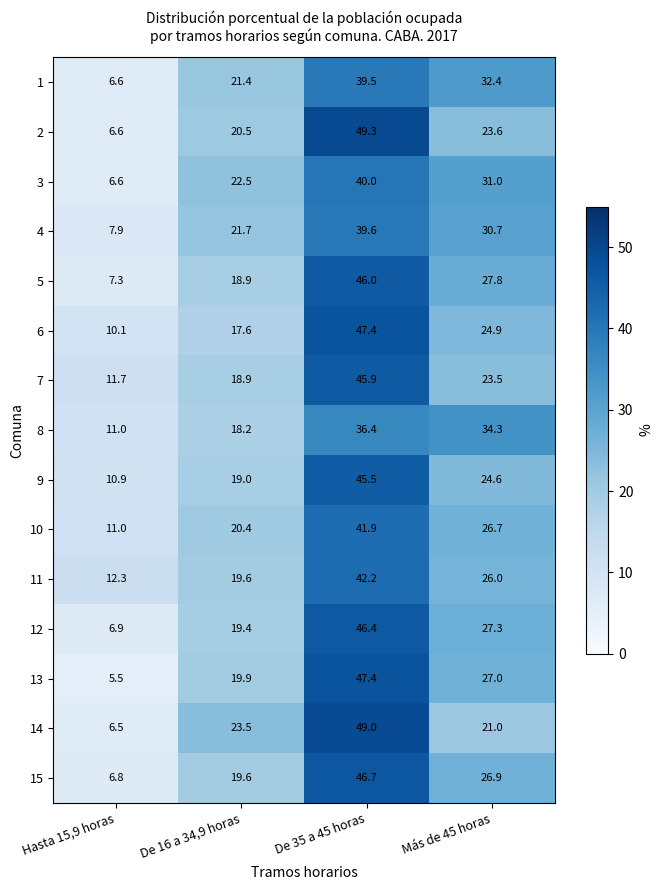

What is the sum of all 7 values?

100.0